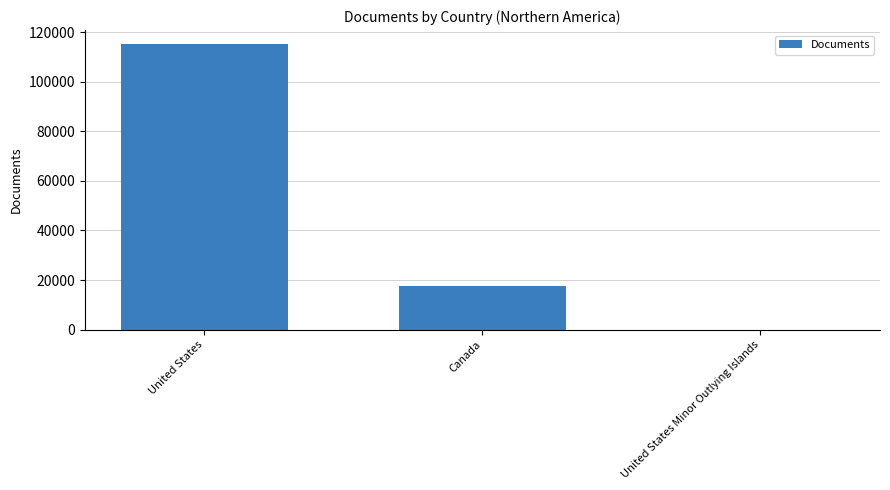

What is the sum of the values at United States and Canada?

132729